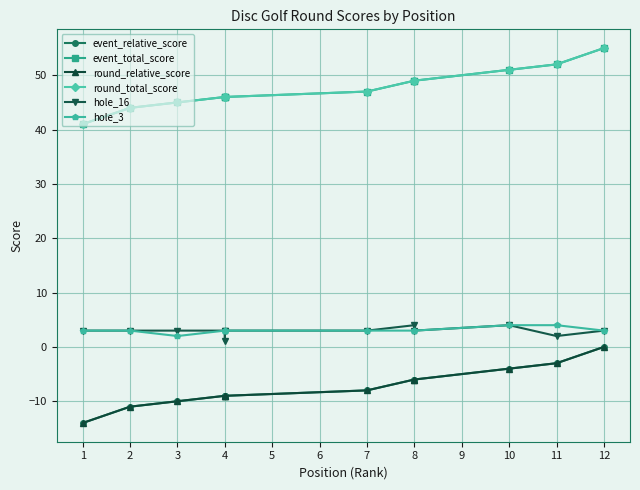

True or false: hole_16 has more than 2 interior local peaks.

False